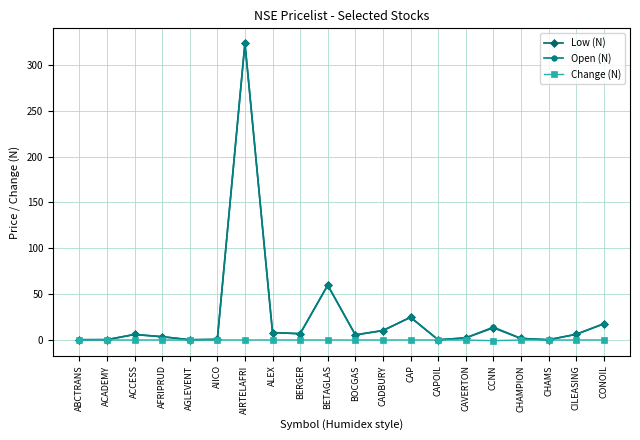

At which label is Low (N) closest to 161?

BETAGLAS